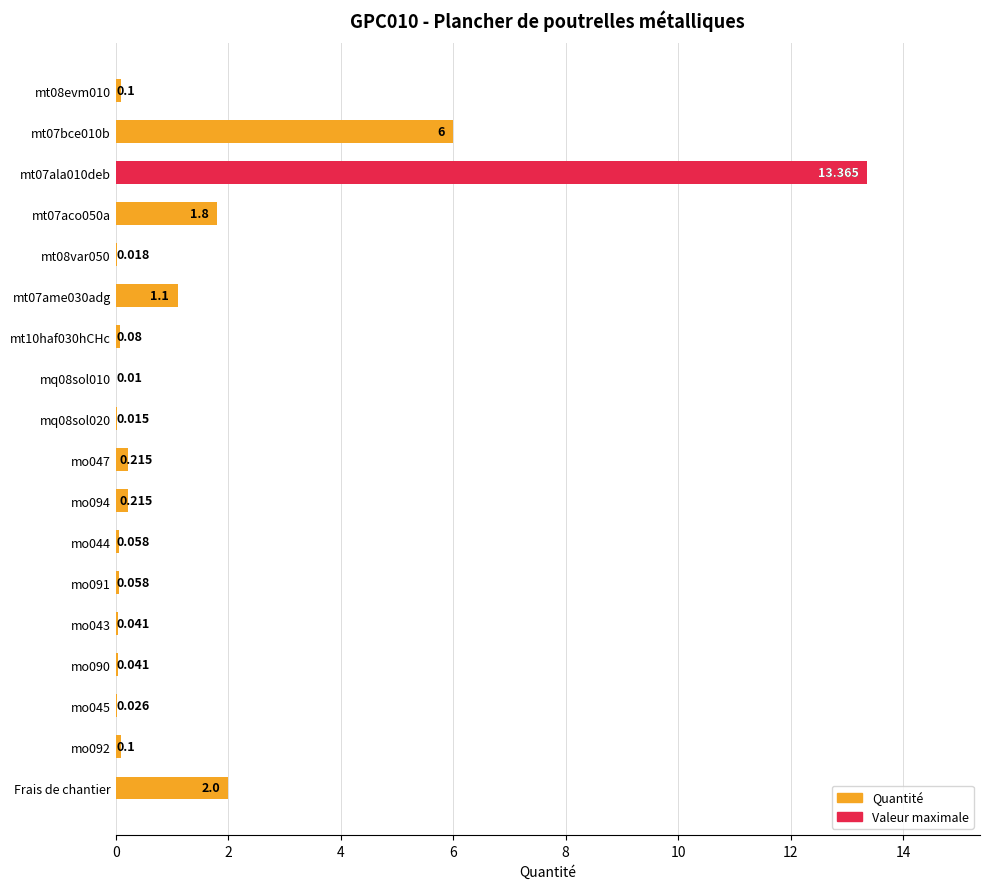

How many data points does each series have?

18